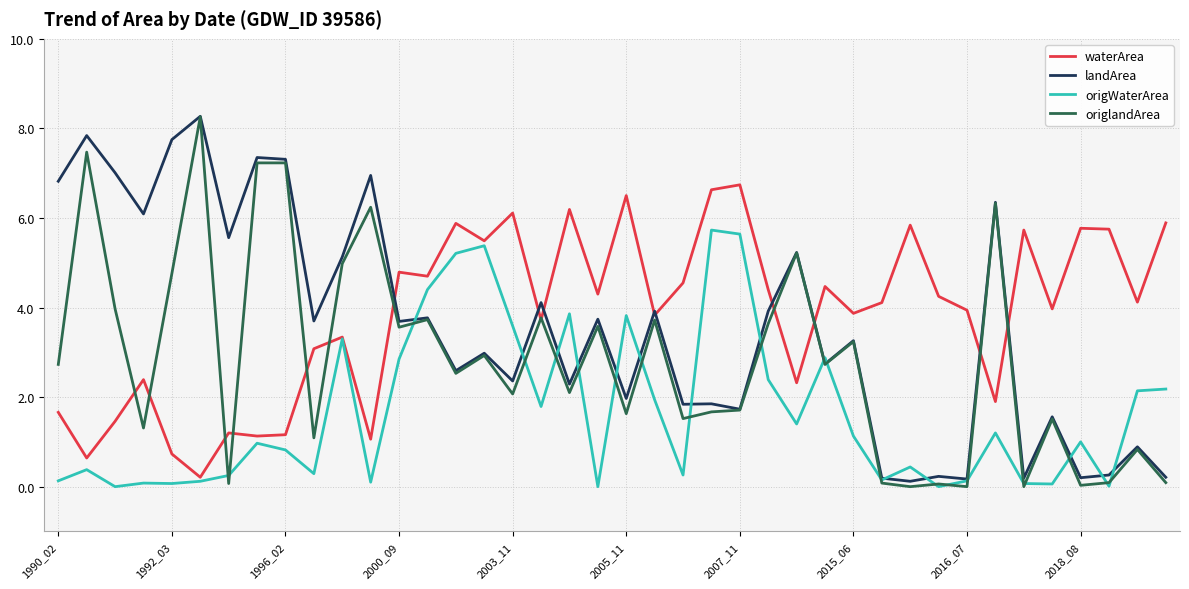

Which series has the widest spread of values?

origlandArea